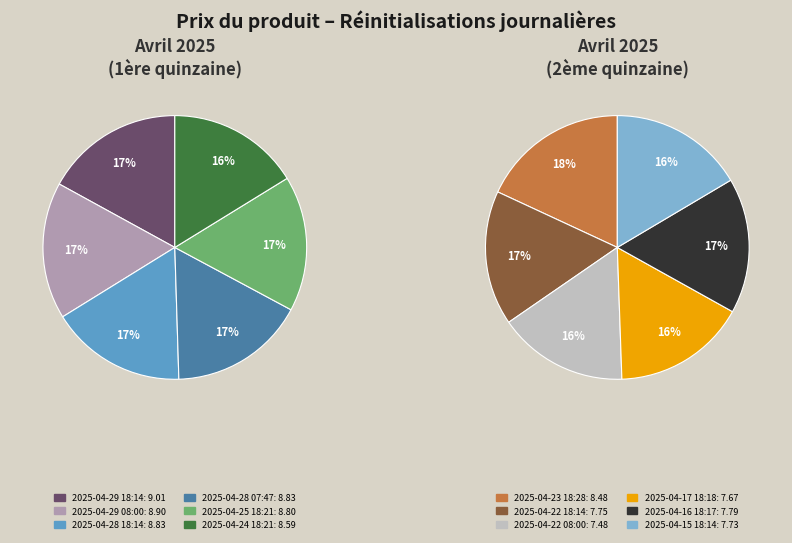

To the nearest percent, what is the difference between the largest and smallest slice percentages?

2%